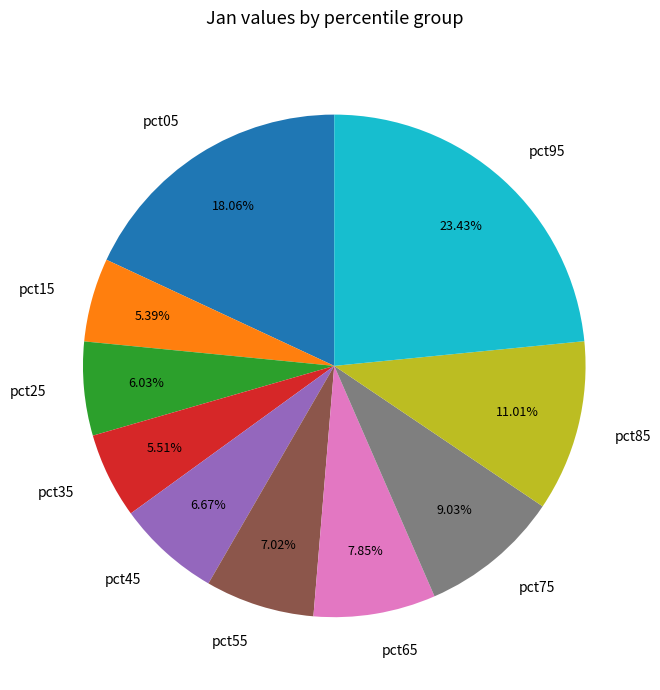

Does pct35 represent more than half of the total?

No